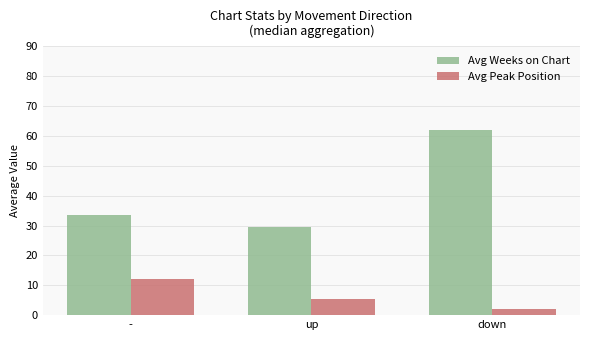

Reading left to right, what are all the values shown in this chart?

Avg Weeks on Chart: -=33.6	up=29.6	down=62.2
Avg Peak Position: -=12.1	up=5.6	down=2.0